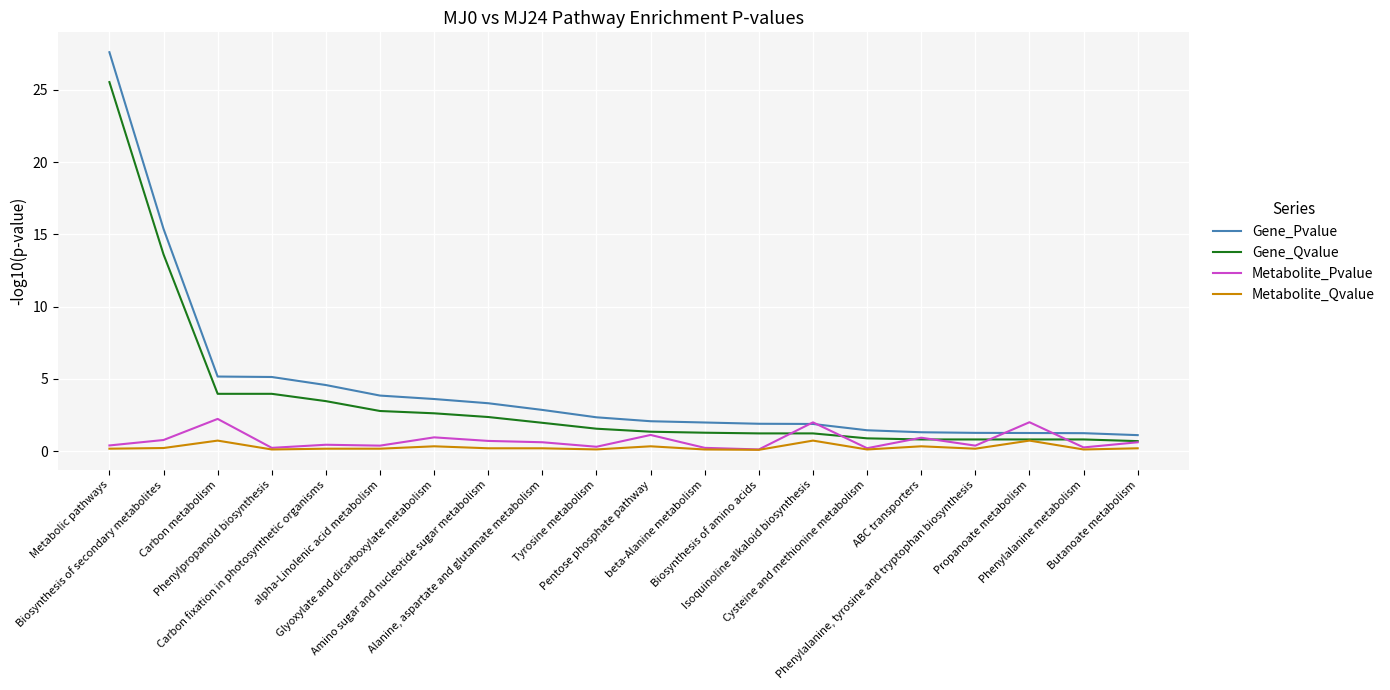

What is the greatest value displayed?

27.6